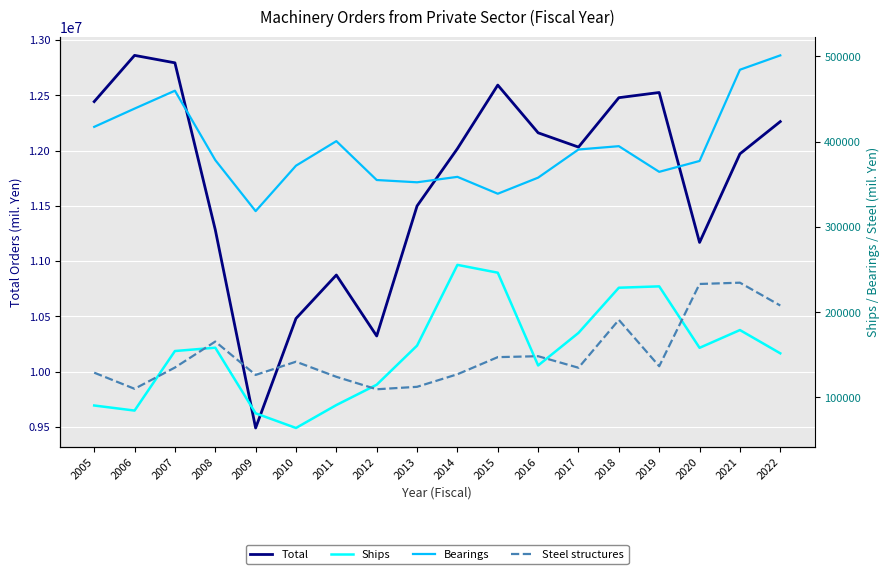

At which label does Bearings first exceed 378452?

2005